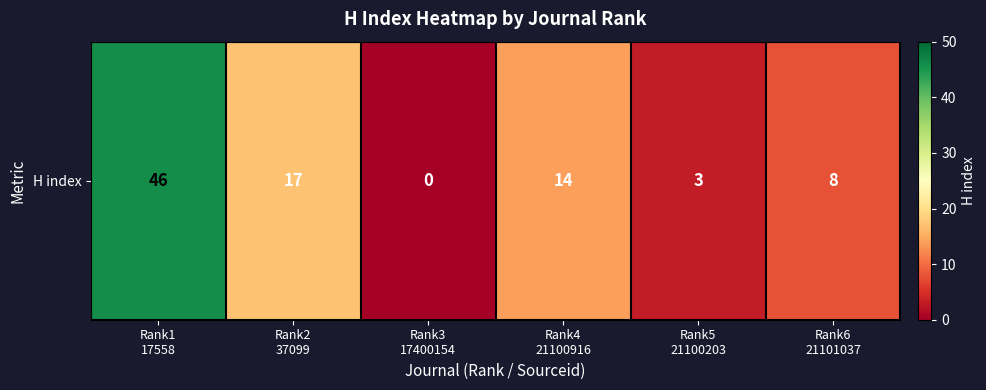

List the labels in order of value, smallest first.

Rank3
17400154, Rank5
21100203, Rank6
21101037, Rank4
21100916, Rank2
37099, Rank1
17558